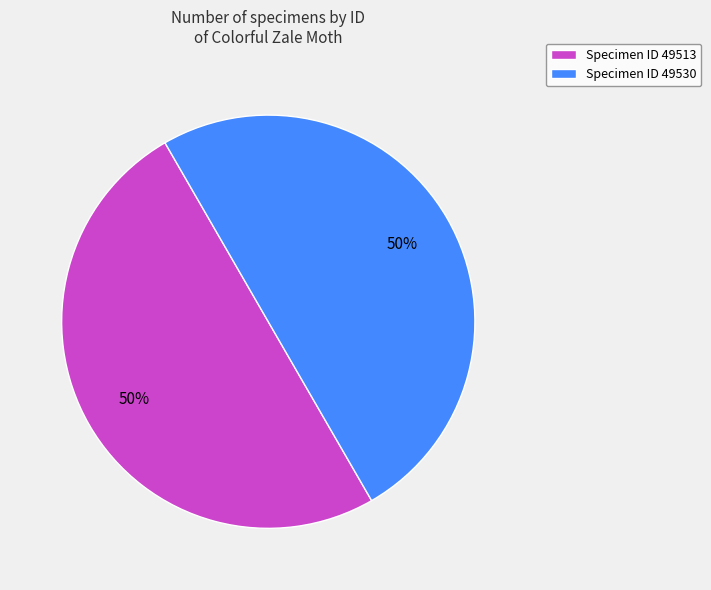

What percentage is the Specimen ID 49513 slice, to the nearest percent?

50%